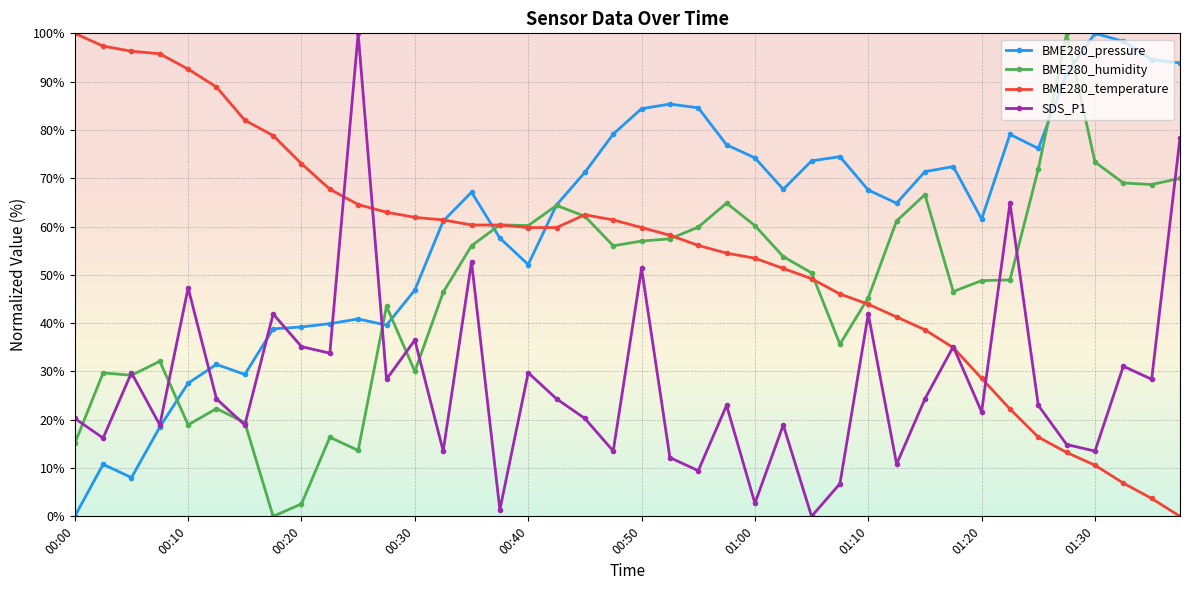

What is the maximum value shown in the chart?

100.0